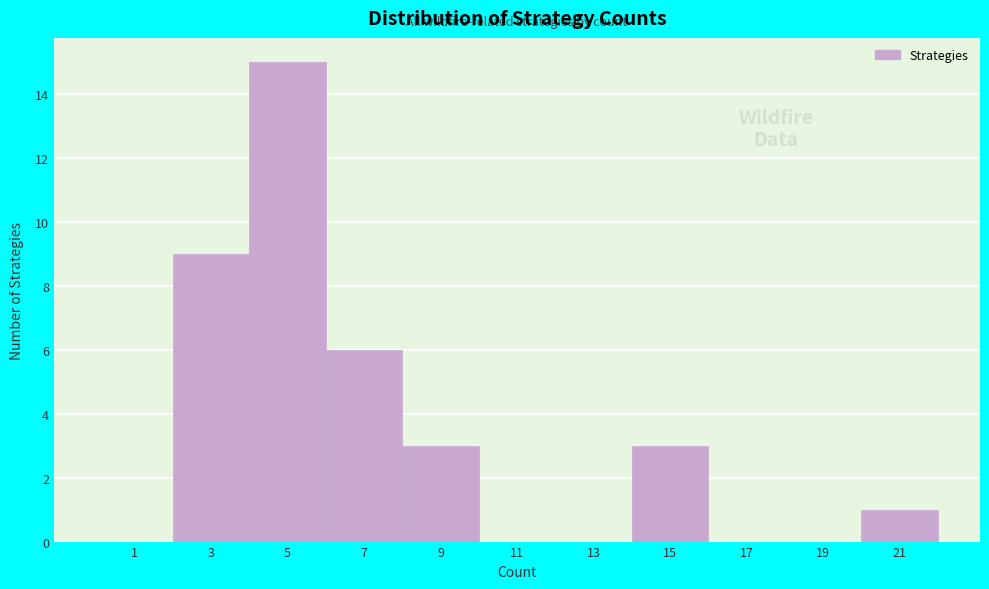

Reading left to right, extract all data points from this chart.

1=0	3=9	5=15	7=6	9=3	11=0	13=0	15=3	17=0	19=0	21=1